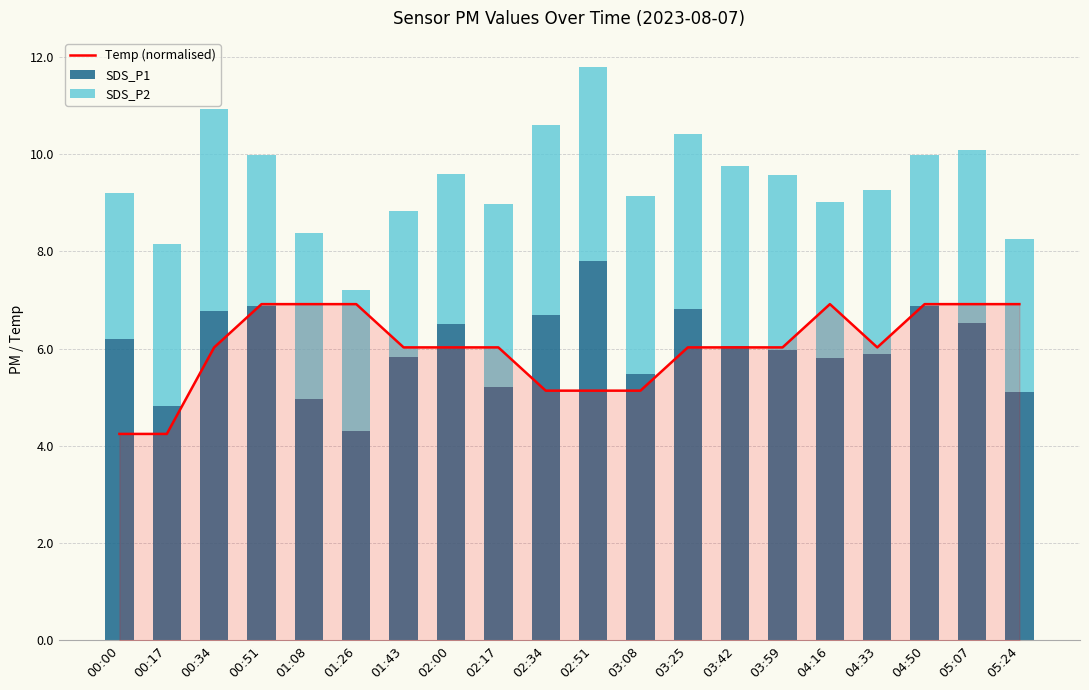

Which series has the widest spread of values?

SDS_P1